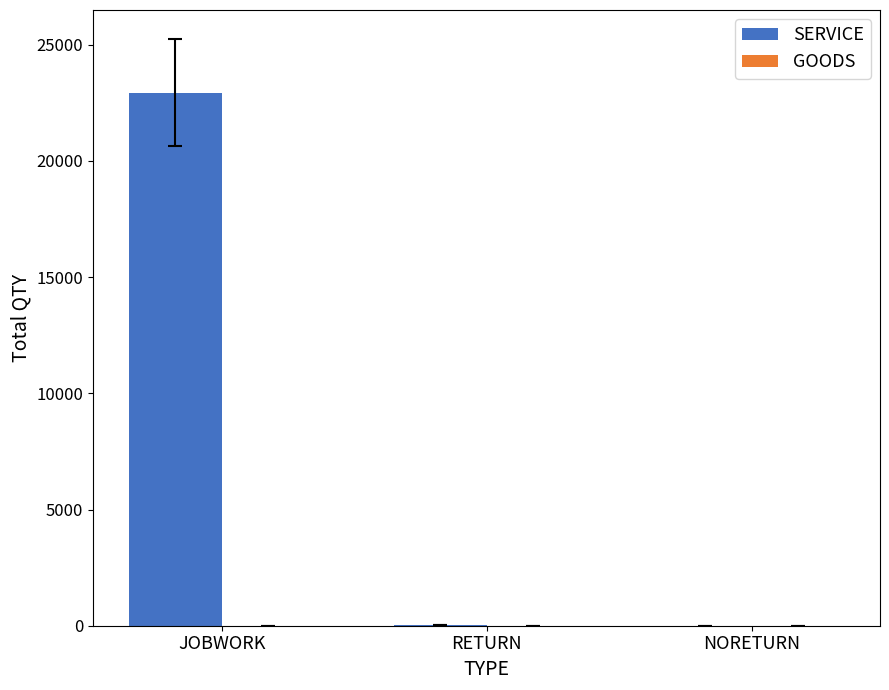

Which series has the largest total across all categories?

SERVICE